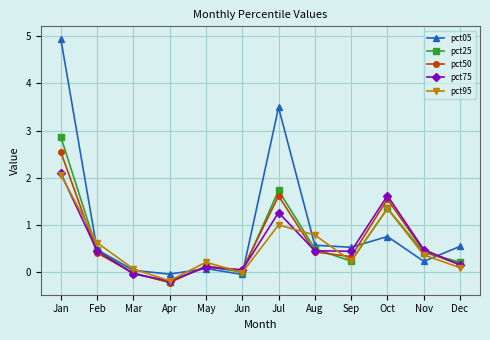

What is the spread (max minus min) of values at Jan?

2.9